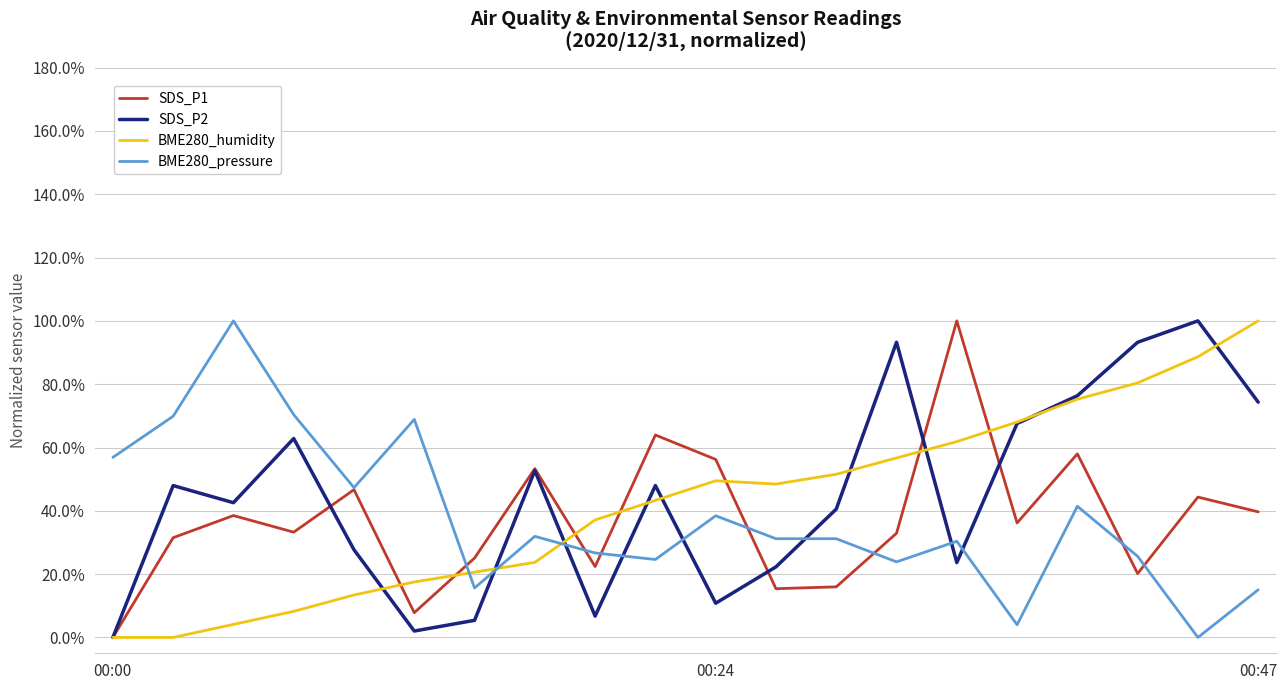

What is the sum of all BME280_humidity values?

8.5